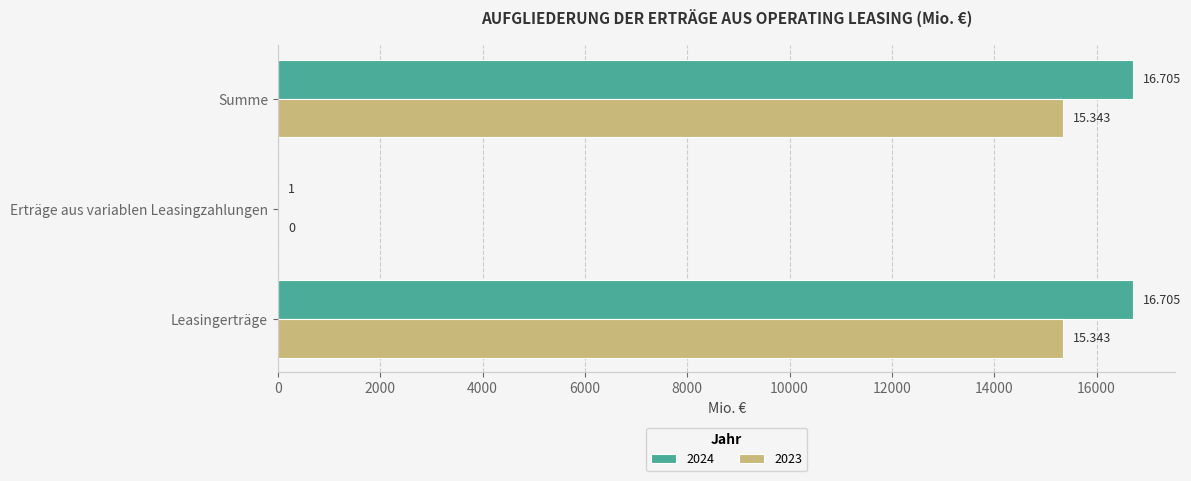

What is the label of the 3rd bar from the right?

Leasingerträge